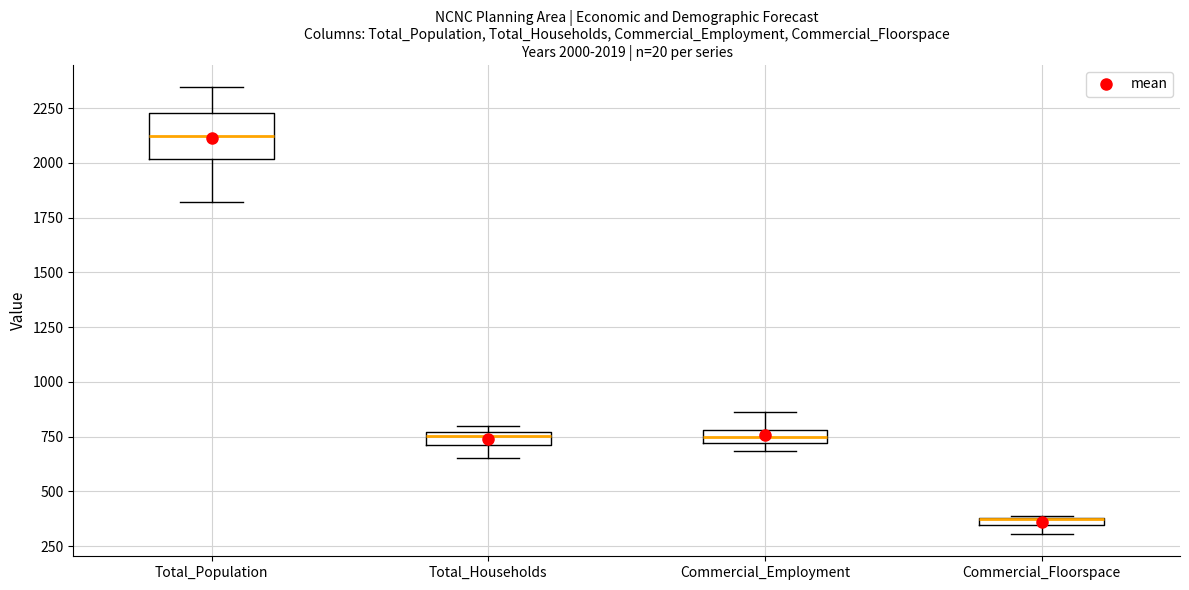

Which box is the tallest, from its lower edge to its upper edge?

Total_Population